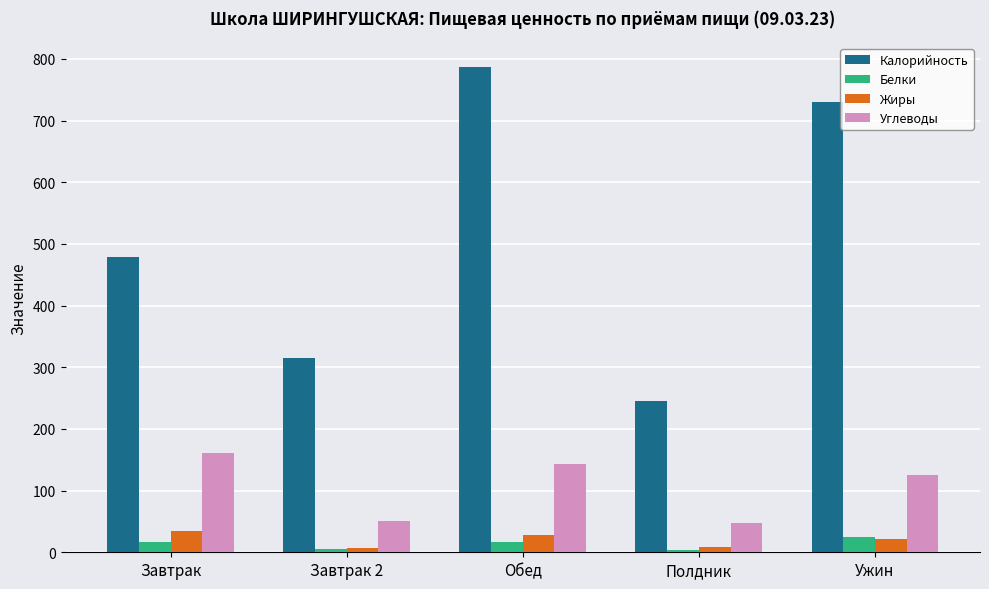

List the series in order of their peak value, highest first.

Калорийность, Углеводы, Жиры, Белки